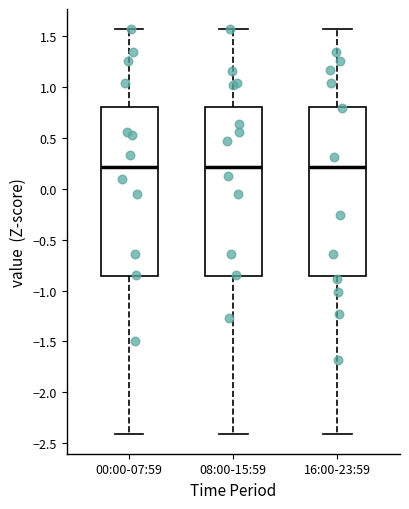

Reading left to right, read every box against the y-axis: the position of its median line, the range the box covers, and the ends of its whiskers. The values are not printed on the chart, so give them approximately, as read against the axis.

00:00-07:59: median 0.20, box -0.85 to 0.80, whiskers -2.40 to 1.55
08:00-15:59: median 0.20, box -0.85 to 0.80, whiskers -2.40 to 1.55
16:00-23:59: median 0.20, box -0.85 to 0.80, whiskers -2.40 to 1.55